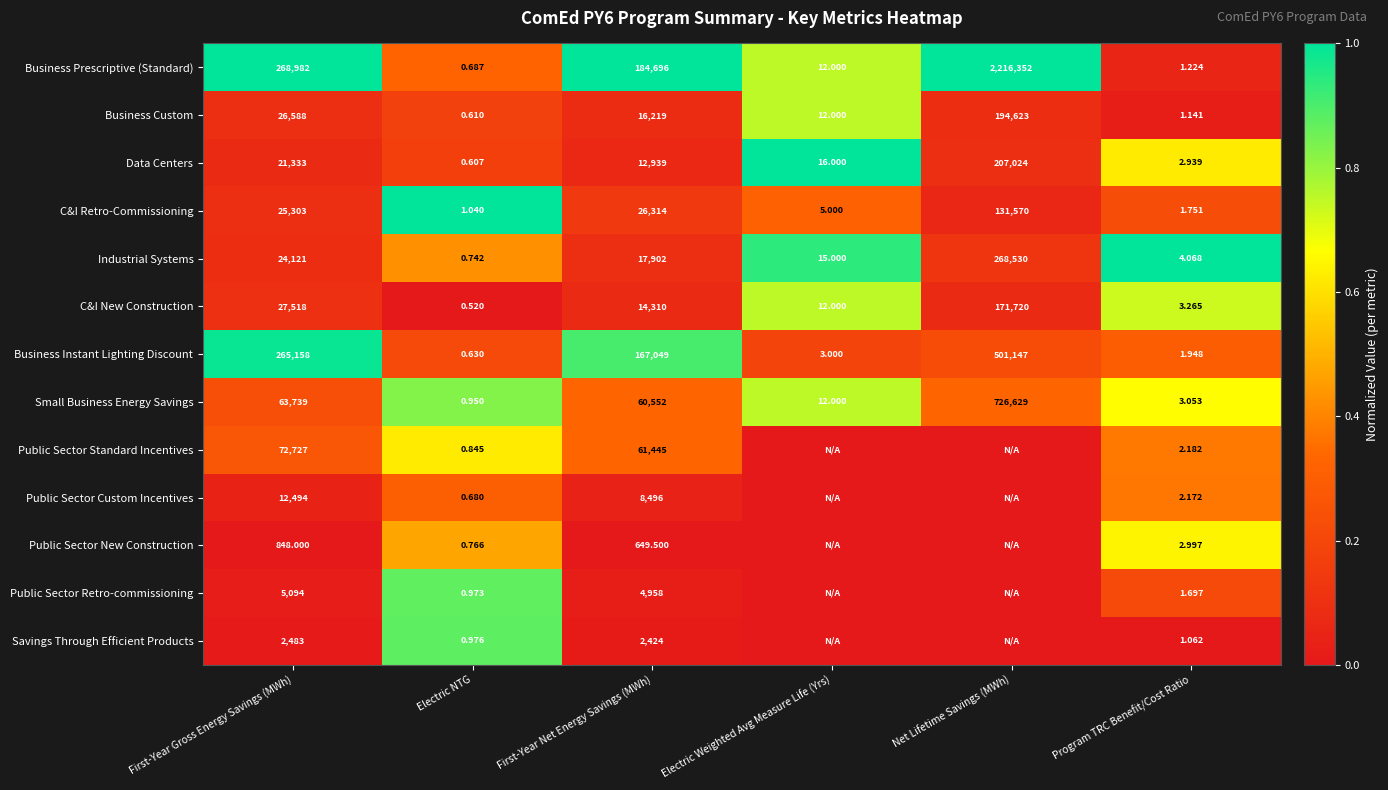

List the labels in order of Small Business Energy Savings value, largest first.

Net Lifetime Savings (MWh), First-Year Gross Energy Savings (MWh), First-Year Net Energy Savings (MWh), Electric Weighted Avg Measure Life (Yrs), Program TRC Benefit/Cost Ratio, Electric NTG